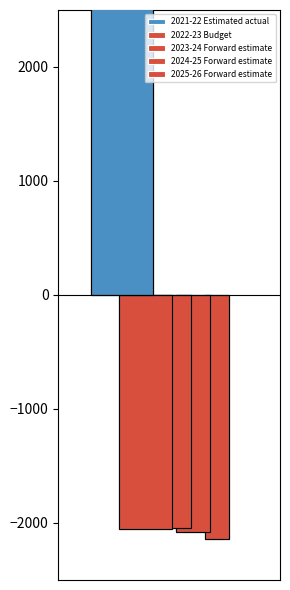

What is the label of the 1st bar from the left?

2021-22